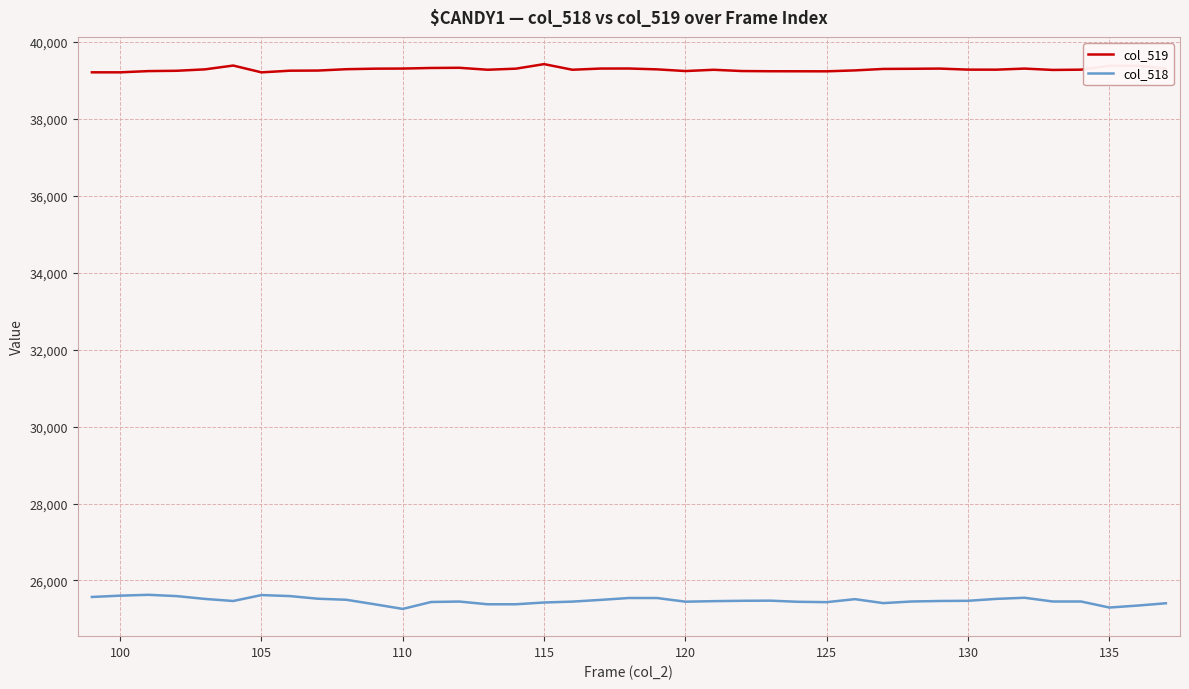

Which series has the largest range (max minus min)?

col_518